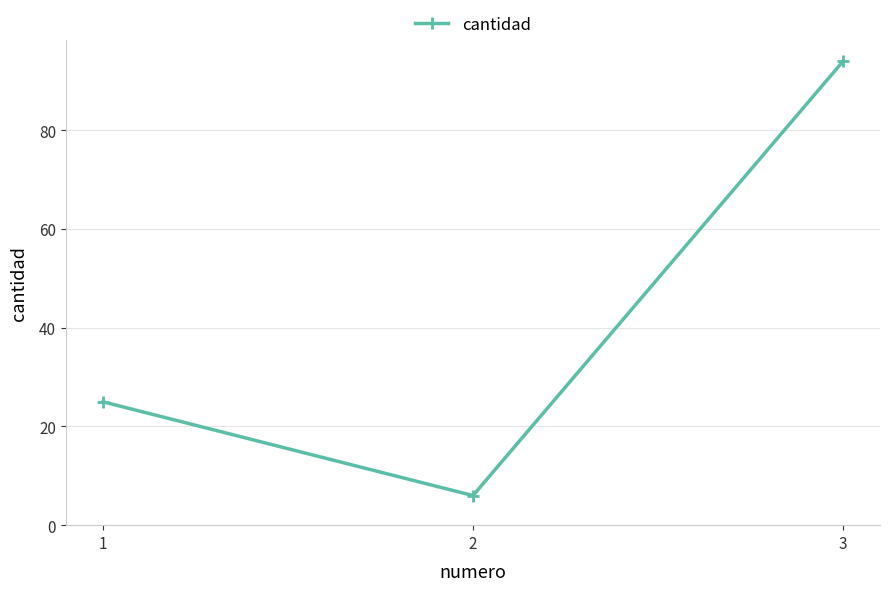

What is the maximum value shown in the chart?

94